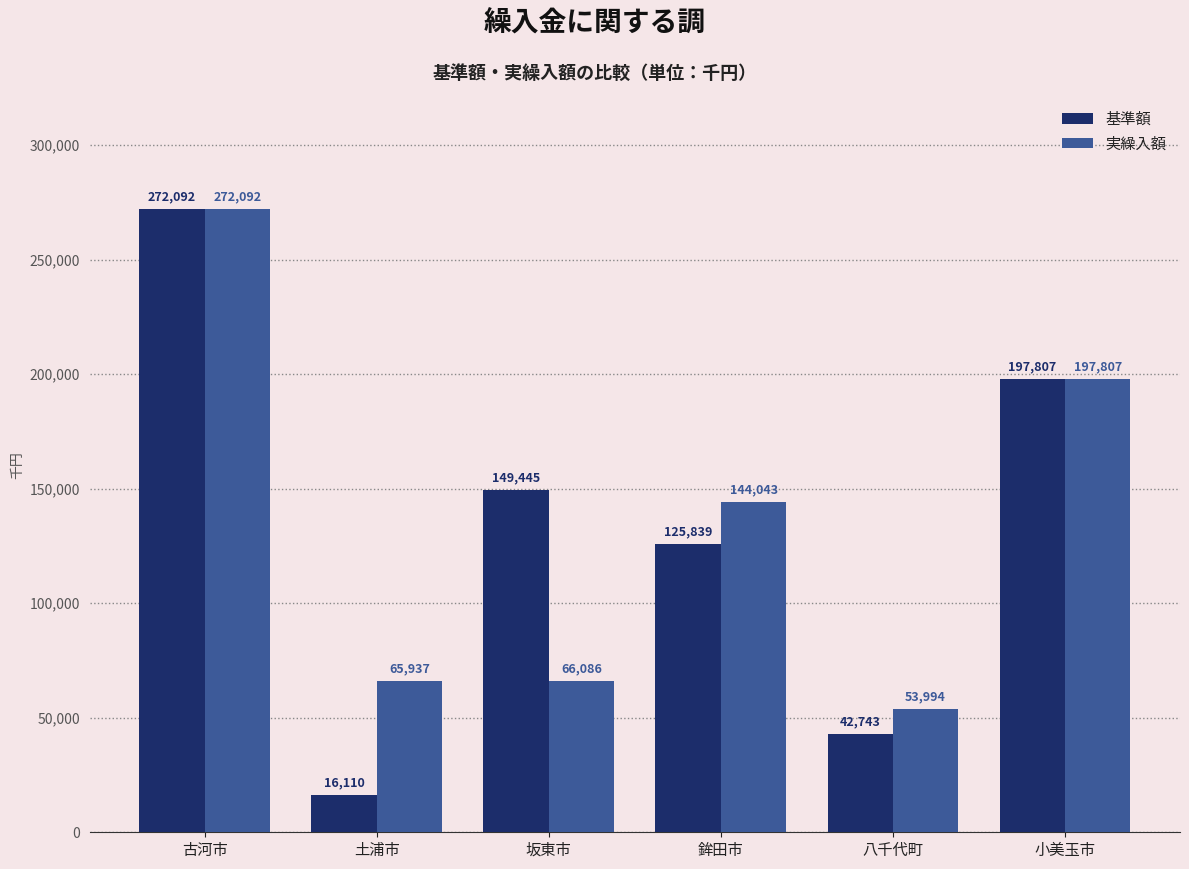

What are all the series names shown in the legend?

基準額, 実繰入額